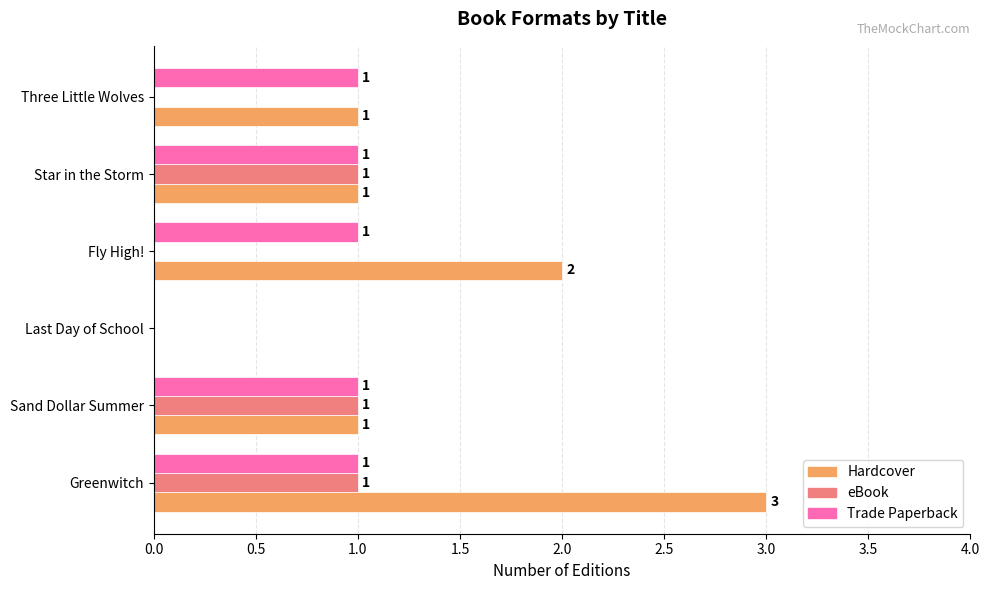

Which series has the largest range (max minus min)?

Hardcover